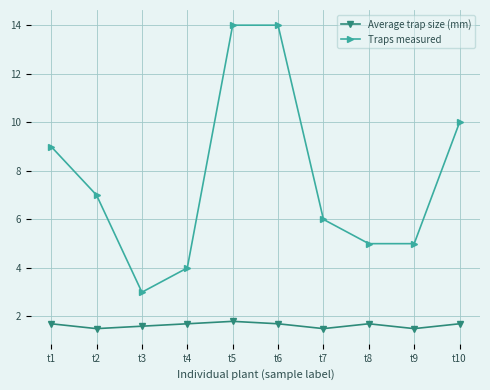

Reading left to right, list all the values displayed in this chart.

Average trap size (mm): t1=1.7	t2=1.5	t3=1.6	t4=1.7	t5=1.8	t6=1.7	t7=1.5	t8=1.7	t9=1.5	t10=1.7
Traps measured: t1=9.0	t2=7.0	t3=3.0	t4=4.0	t5=14.0	t6=14.0	t7=6.0	t8=5.0	t9=5.0	t10=10.0